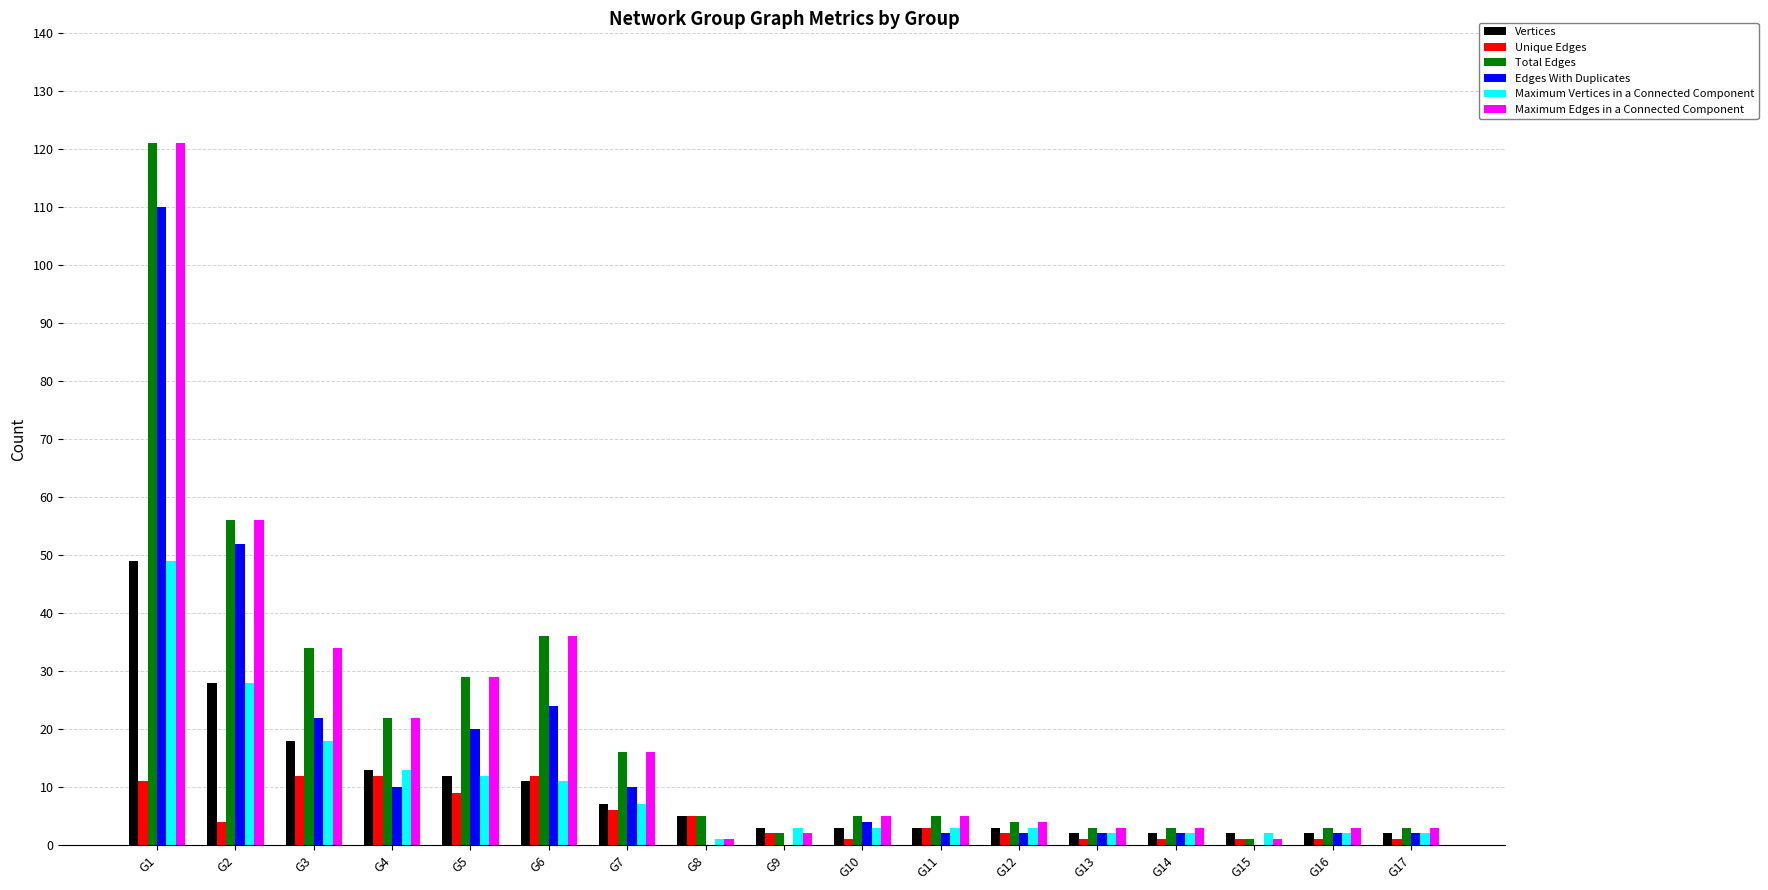

Reading left to right, transcribe all the data shown in this chart.

Vertices: G1=49	G2=28	G3=18	G4=13	G5=12	G6=11	G7=7	G8=5	G9=3	G10=3	G11=3	G12=3	G13=2	G14=2	G15=2	G16=2	G17=2
Unique Edges: G1=11	G2=4	G3=12	G4=12	G5=9	G6=12	G7=6	G8=5	G9=2	G10=1	G11=3	G12=2	G13=1	G14=1	G15=1	G16=1	G17=1
Total Edges: G1=121	G2=56	G3=34	G4=22	G5=29	G6=36	G7=16	G8=5	G9=2	G10=5	G11=5	G12=4	G13=3	G14=3	G15=1	G16=3	G17=3
Edges With Duplicates: G1=110	G2=52	G3=22	G4=10	G5=20	G6=24	G7=10	G8=0	G9=0	G10=4	G11=2	G12=2	G13=2	G14=2	G15=0	G16=2	G17=2
Maximum Vertices in a Connected Component: G1=49	G2=28	G3=18	G4=13	G5=12	G6=11	G7=7	G8=1	G9=3	G10=3	G11=3	G12=3	G13=2	G14=2	G15=2	G16=2	G17=2
Maximum Edges in a Connected Component: G1=121	G2=56	G3=34	G4=22	G5=29	G6=36	G7=16	G8=1	G9=2	G10=5	G11=5	G12=4	G13=3	G14=3	G15=1	G16=3	G17=3